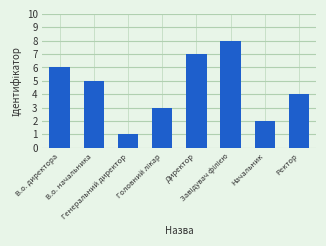

Reading left to right, transcribe all the data shown in this chart.

6	5	1	3	7	8	2	4